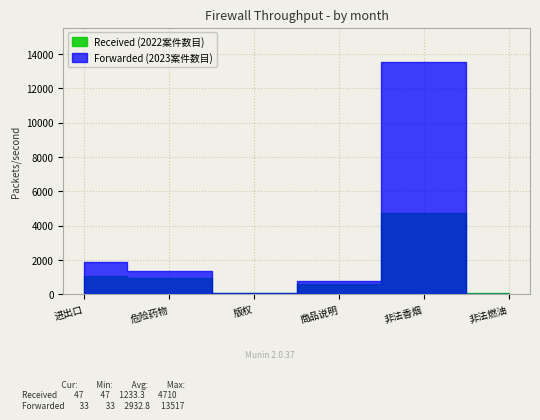

How many lines are shown in the chart?

2